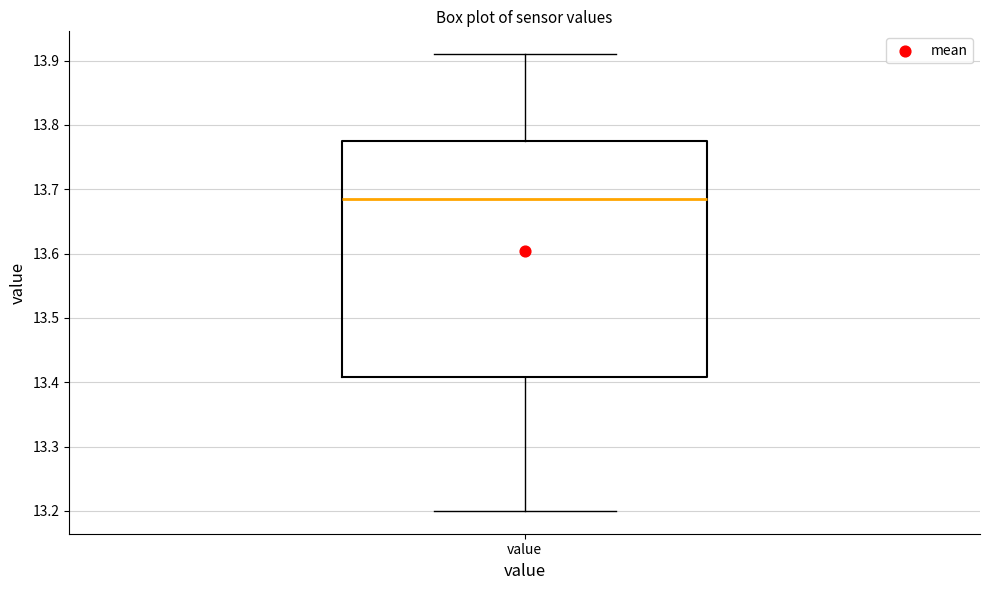

Where does the lower whisker of the box for value end on the y-axis? The values are not printed on the chart, so give them approximately, as read against the axis.

13.20